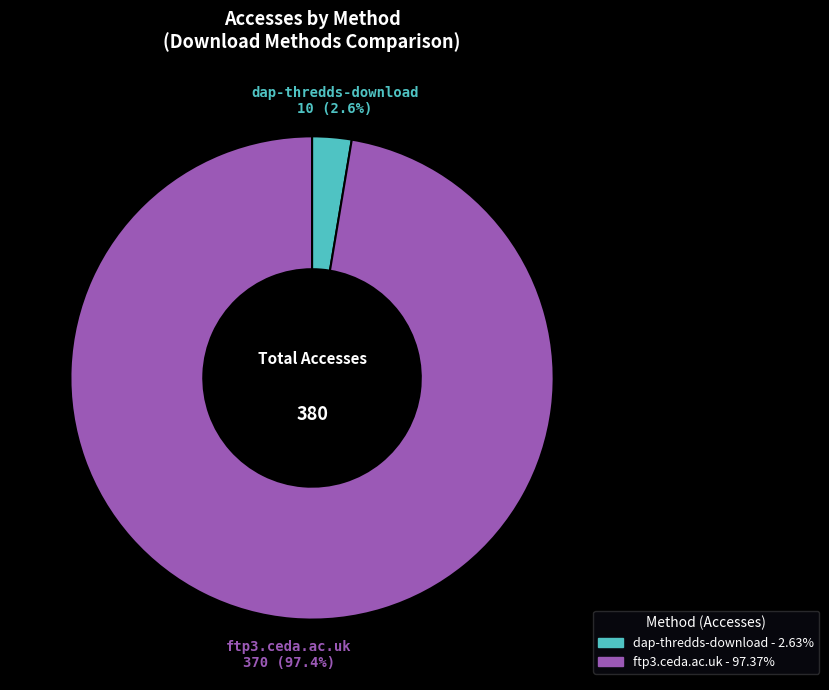

Which category has the smallest portion of the pie?

dap-thredds-download